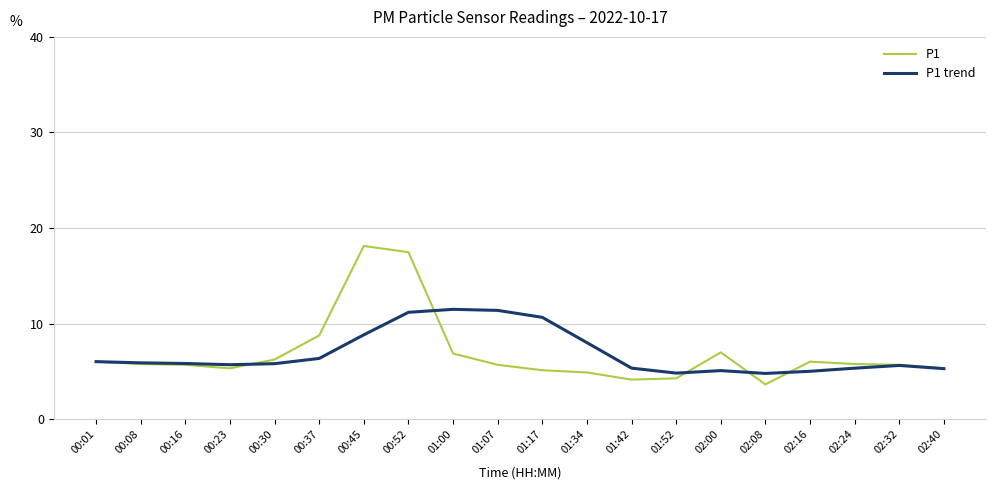

Between 00:01 and 00:52, which series saw the biggest shift?

P1